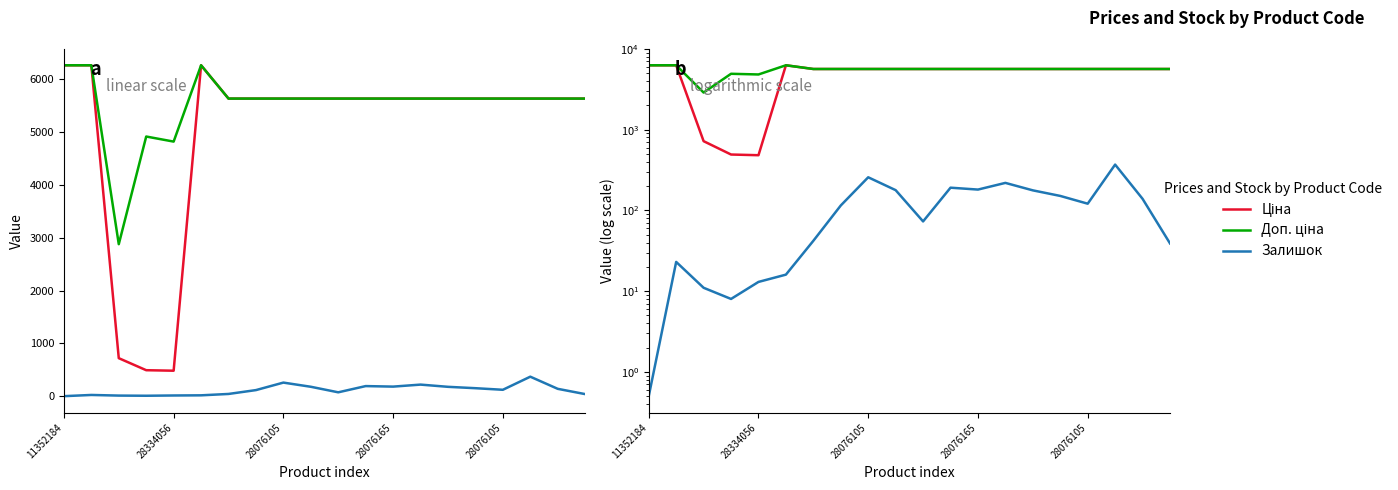

True or false: Доп. ціна and Ціна cross at least once.

False